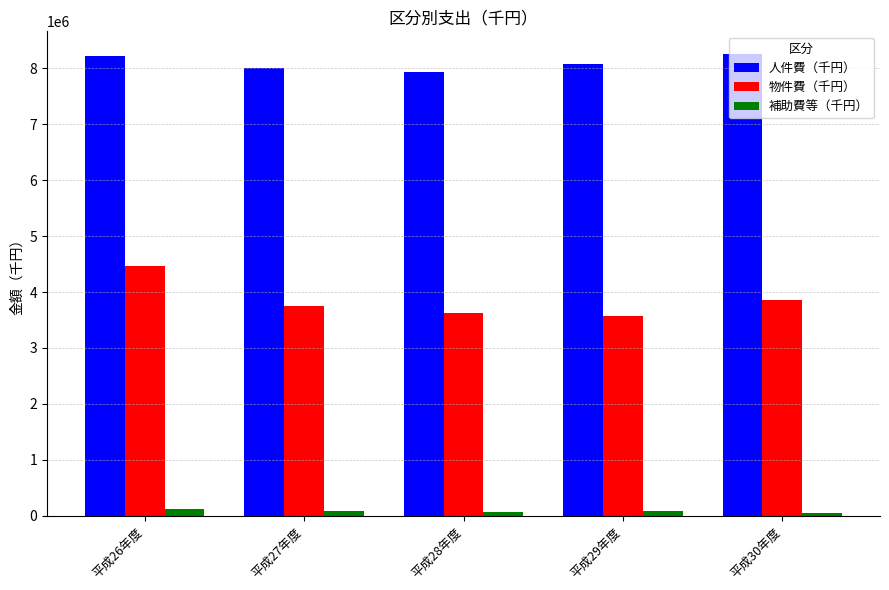

What is the sum of the 物件費（千円） values at 平成27年度 and 平成28年度?

7367737